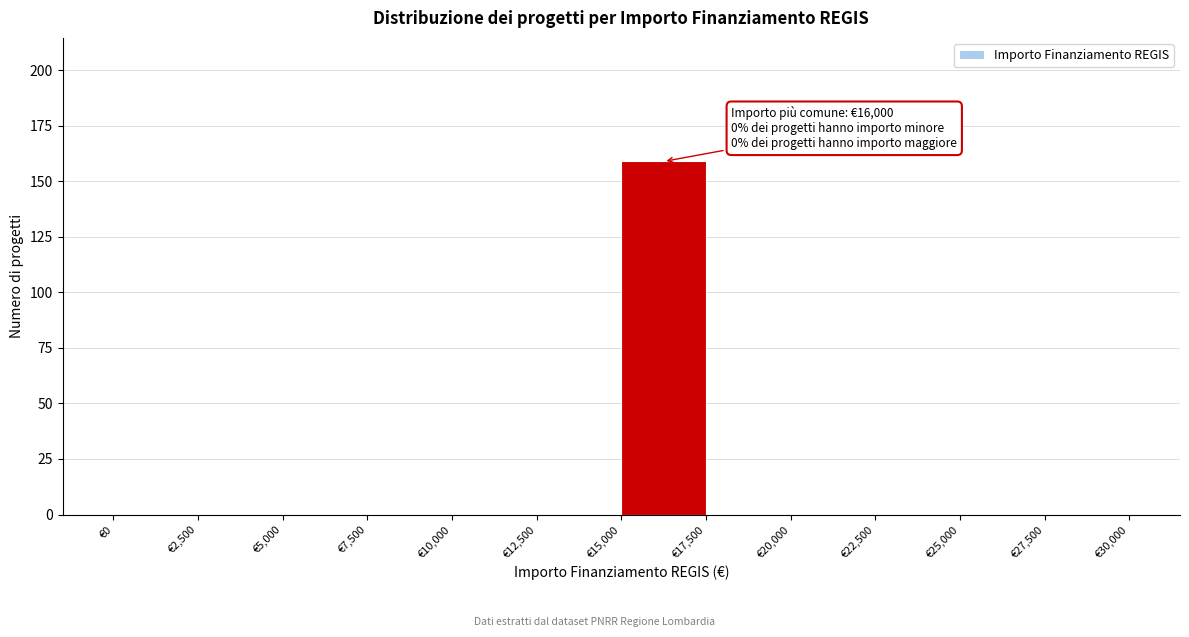

Over which range of the x-axis is the bar tallest?

15000 to 17500